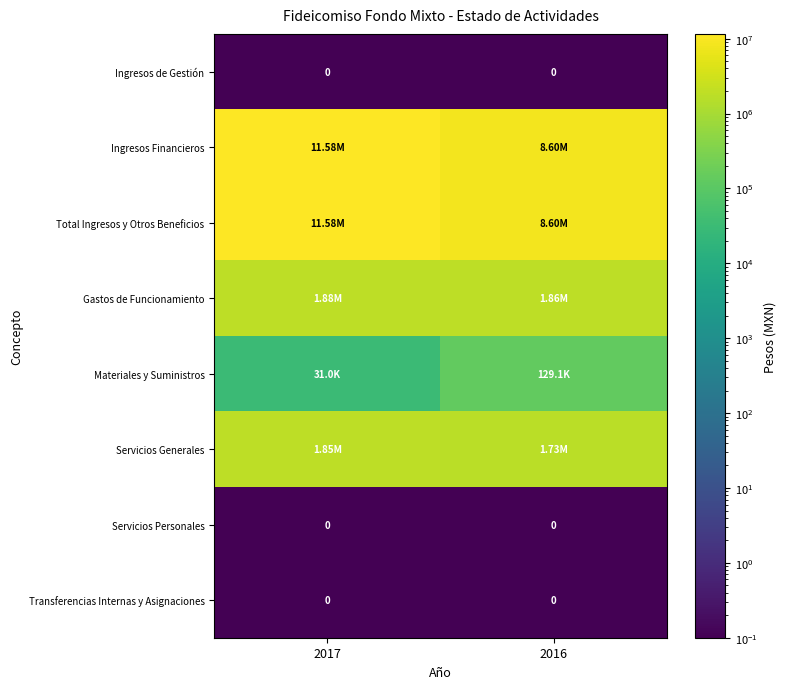

Where is Gastos de Funcionamiento nearest to the value 1868897?

2016